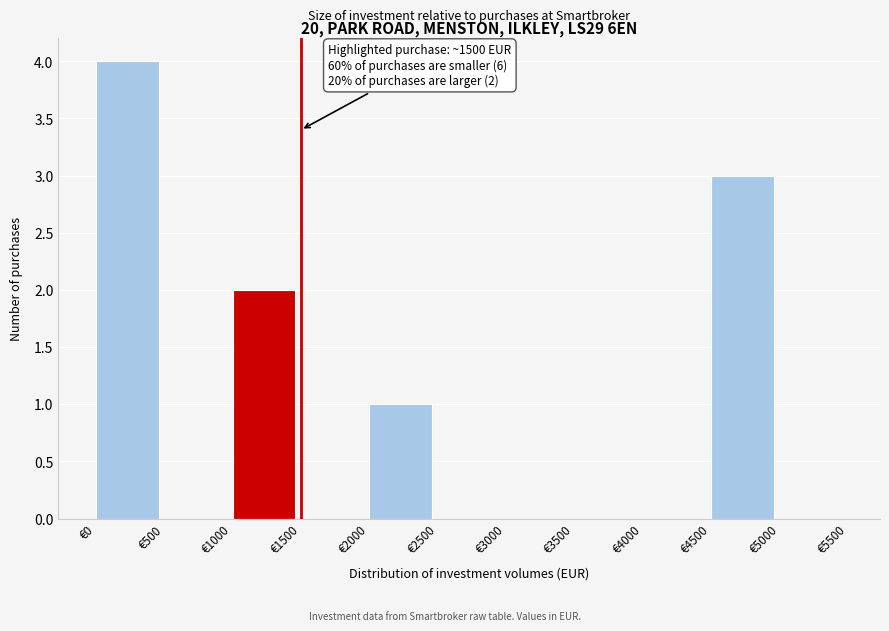

Which range on the x-axis has the tallest bar?

0 to 500